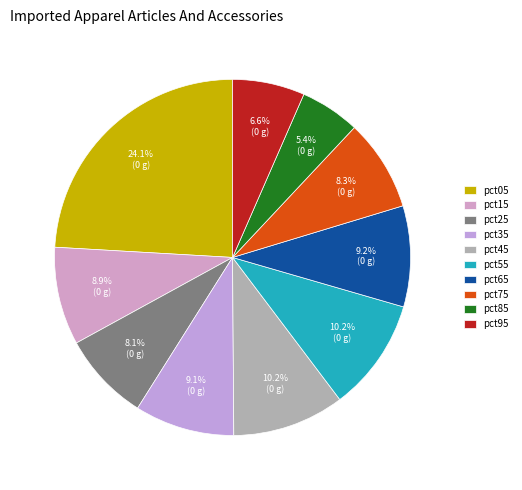

What percentage is the pct55 slice, to the nearest percent?

10%